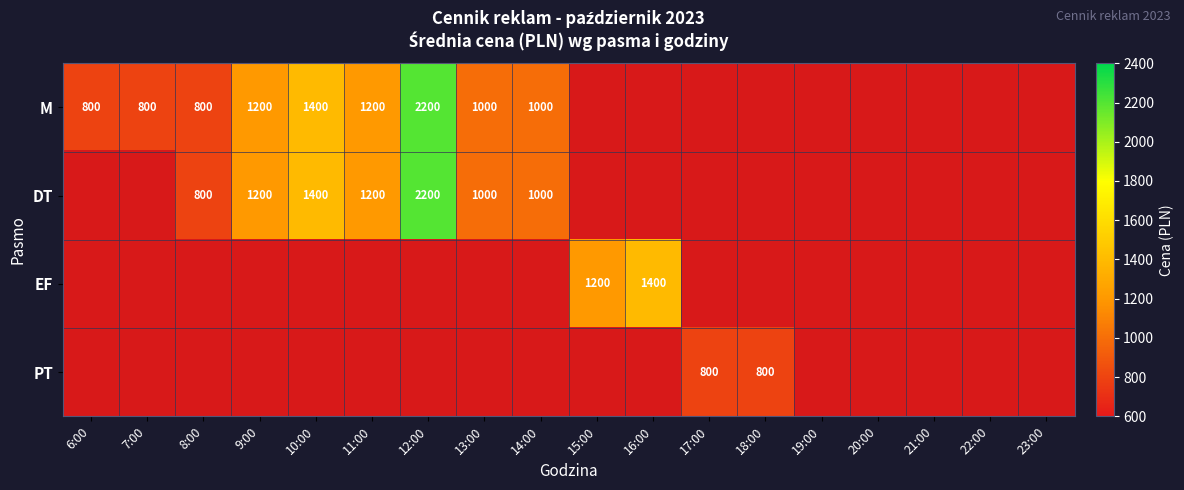

What is the greatest value displayed?

2200.0